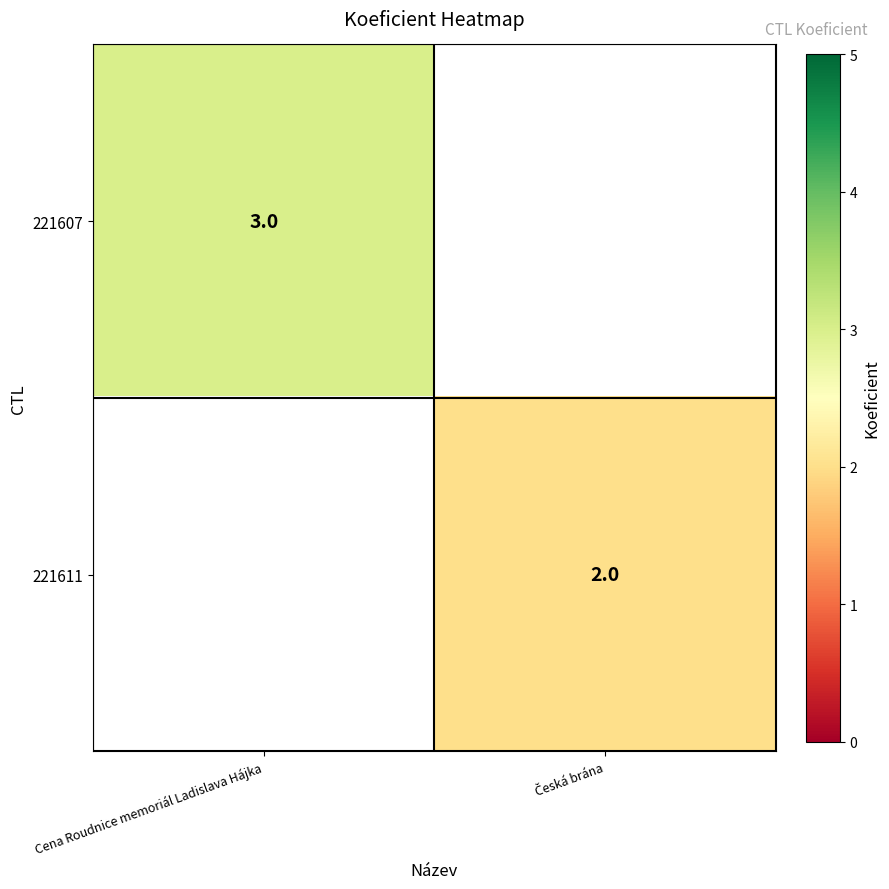

True or false: 221607 has a value of 5.2 at Cena Roudnice memoriál Ladislava Hájka.

False